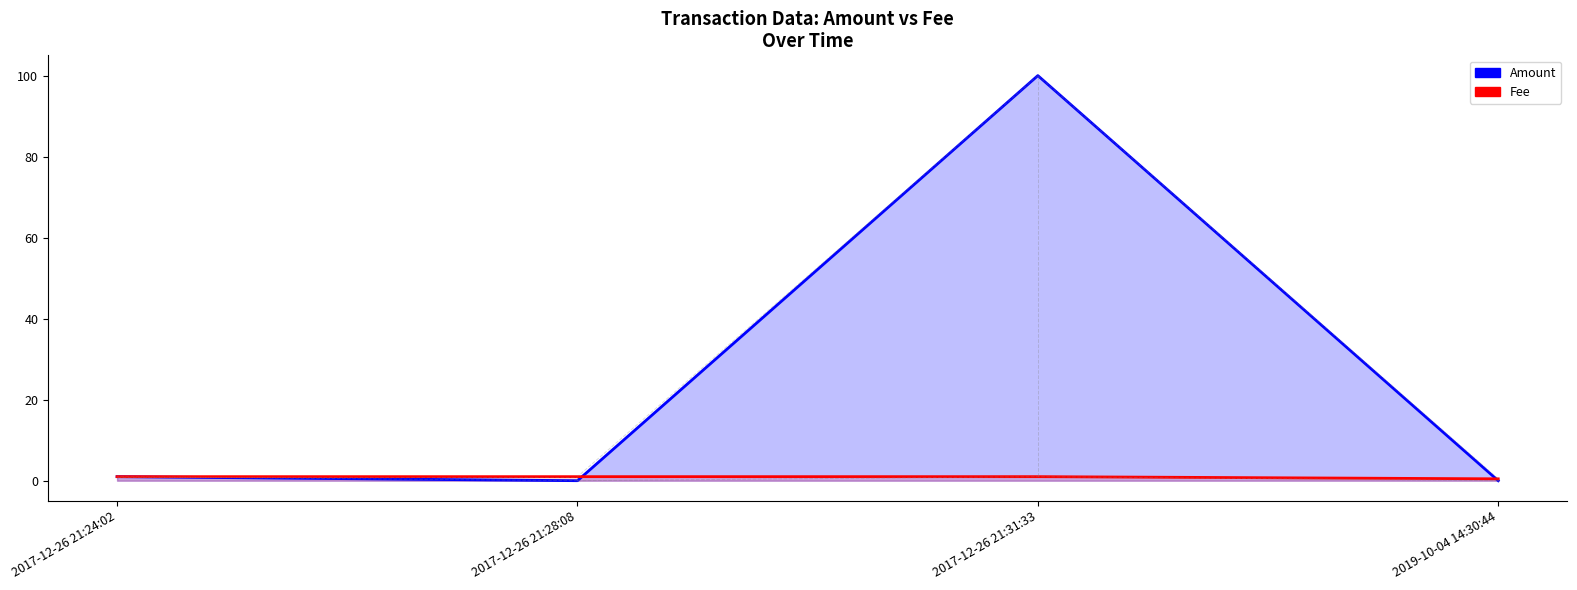

What is the label of the 2nd point from the right?

2017-12-26 21:31:33